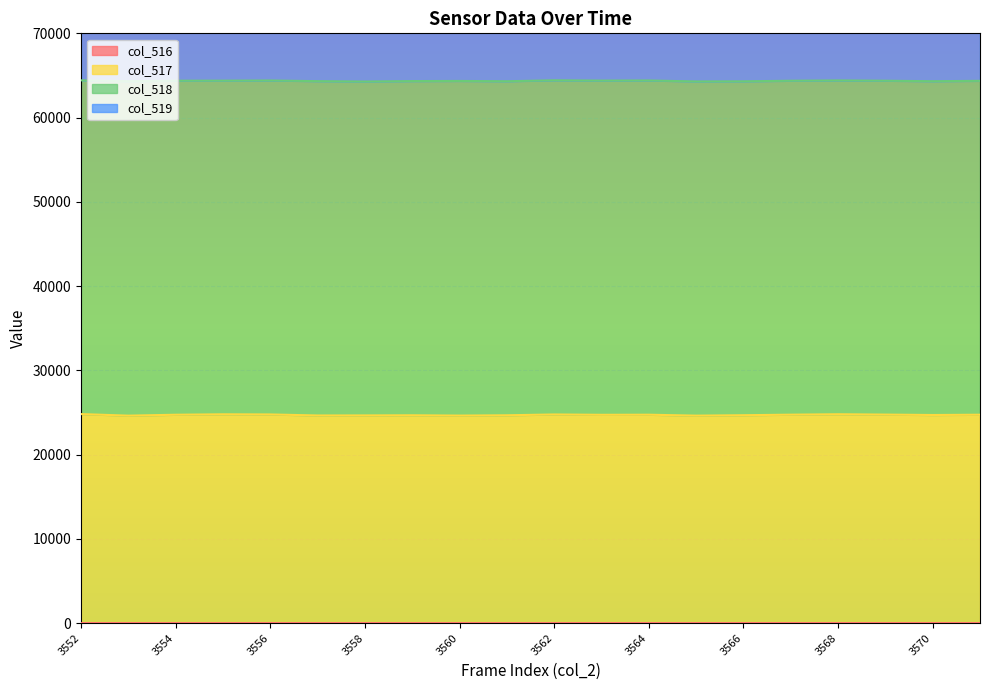

The col_516 series shows 0 at 3562. True or false?

True